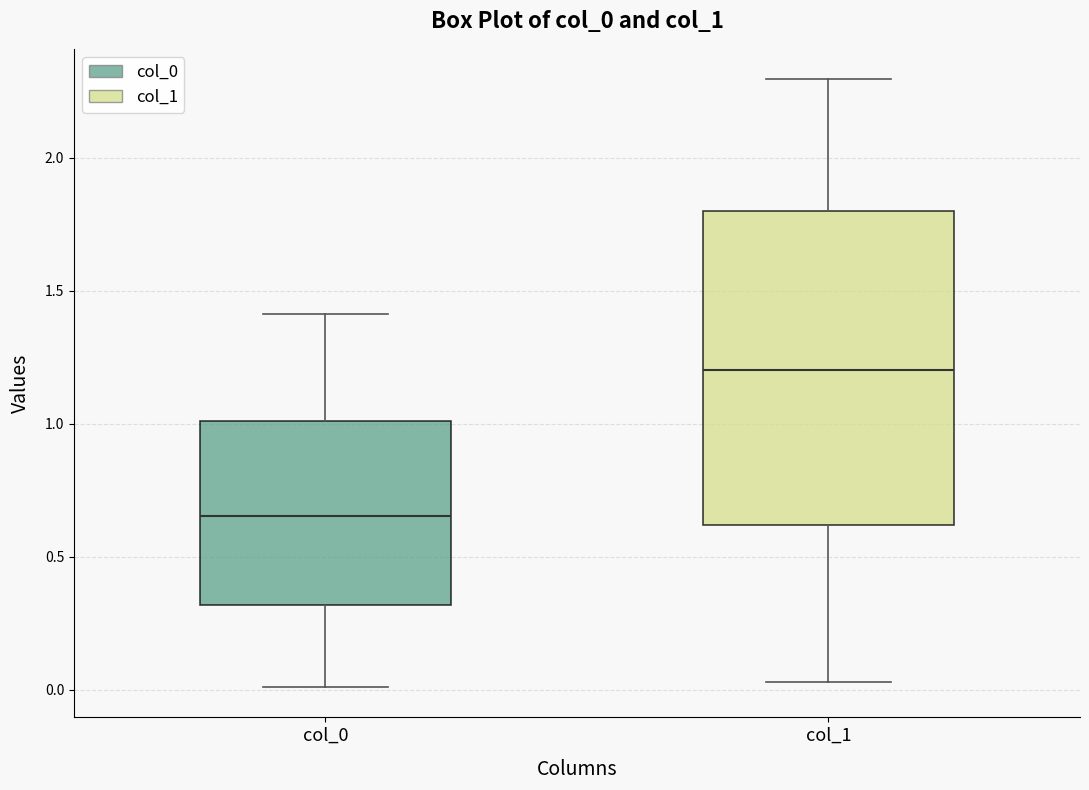

Comparing the boxes themselves (not the whiskers), which one is the tallest?

col_1